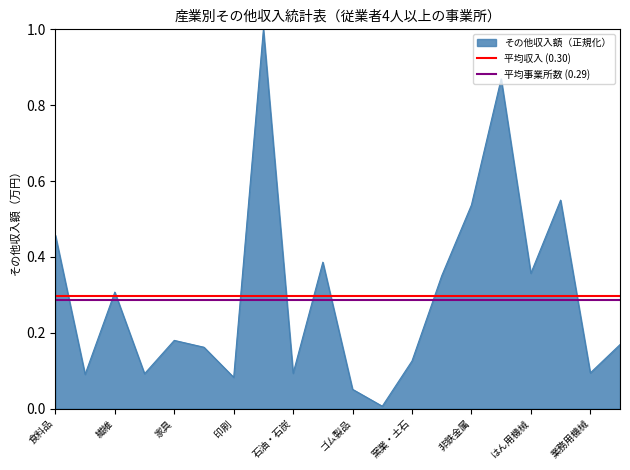

Is it true that 平均事業所数 (0.29) equals 0.1 at 食料品?

False